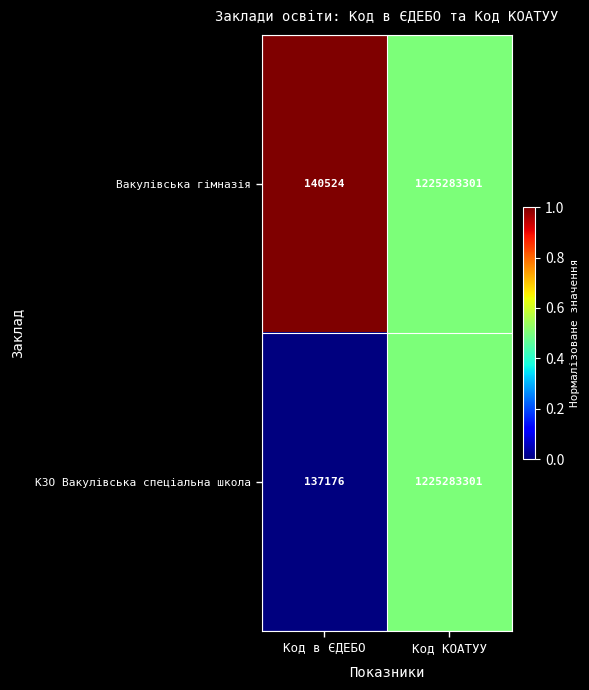

List the series in order of their overall mean, lowest first.

КЗО Вакулівська спеціальна школа, Вакулівська гімназія